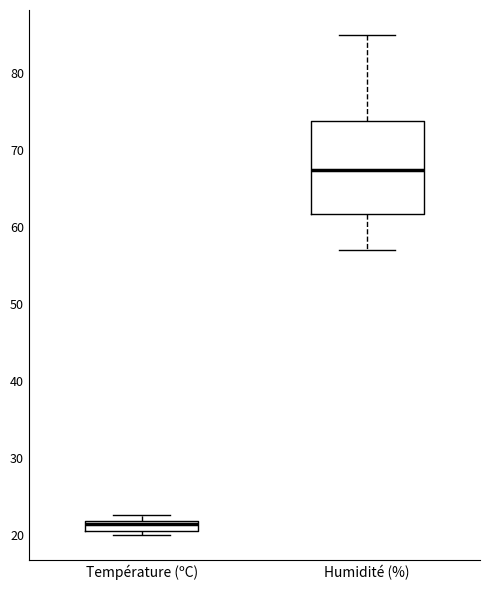

Which box is the tallest, from its lower edge to its upper edge?

Humidité (%)